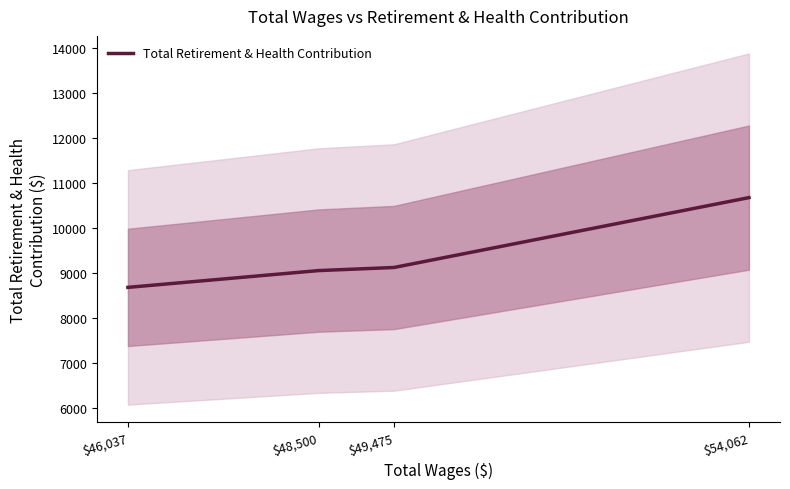

What is the ratio of the value at $46,037 to the value at $54,062?

0.8